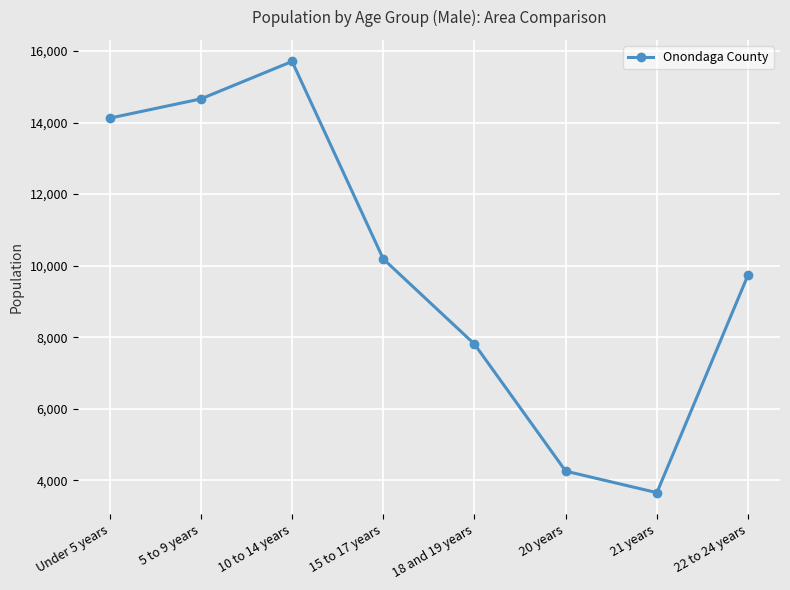

Approximately how many times larger is the value at 10 to 14 years compared to 22 to 24 years?

1.6